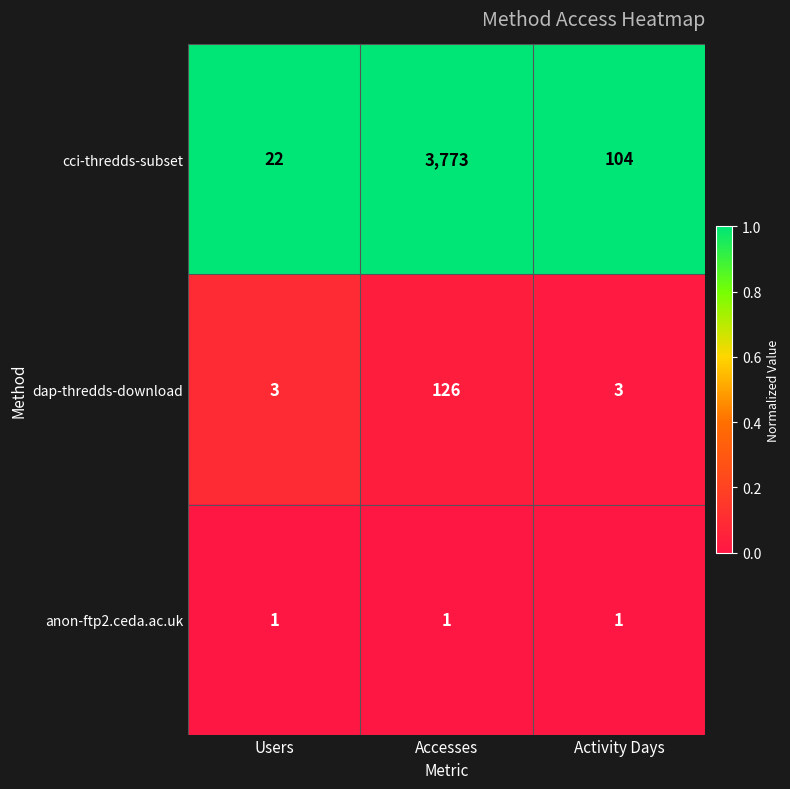

What is the maximum value shown in the chart?

3773